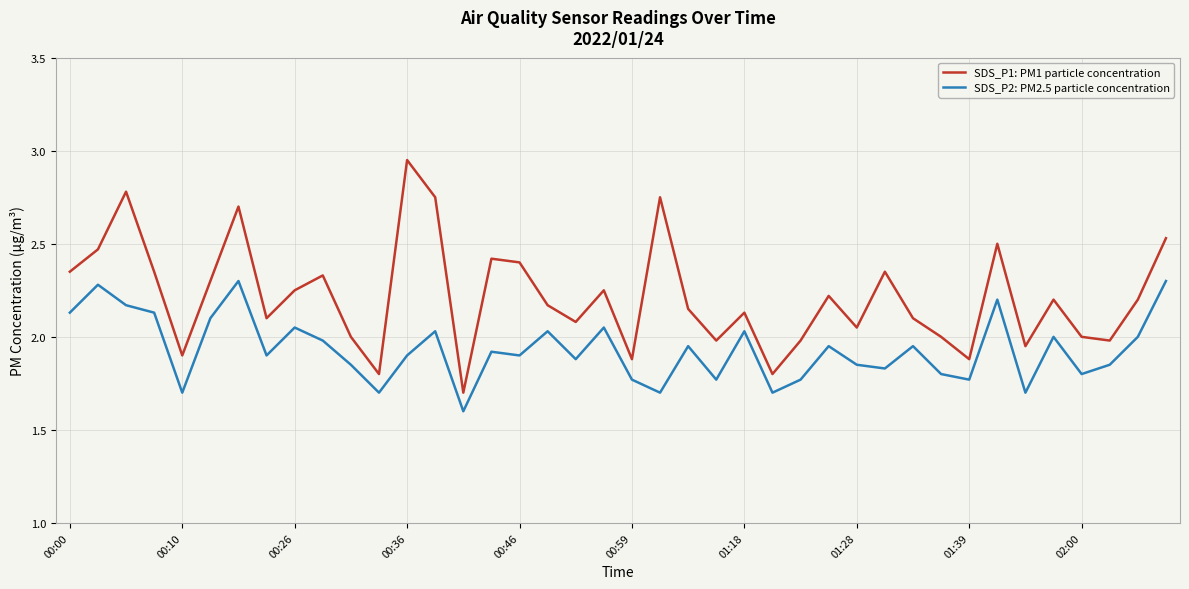

In SDS_P1: PM1 particle concentration, how many points are higher than both neighbors (excluding endpoints)?

12